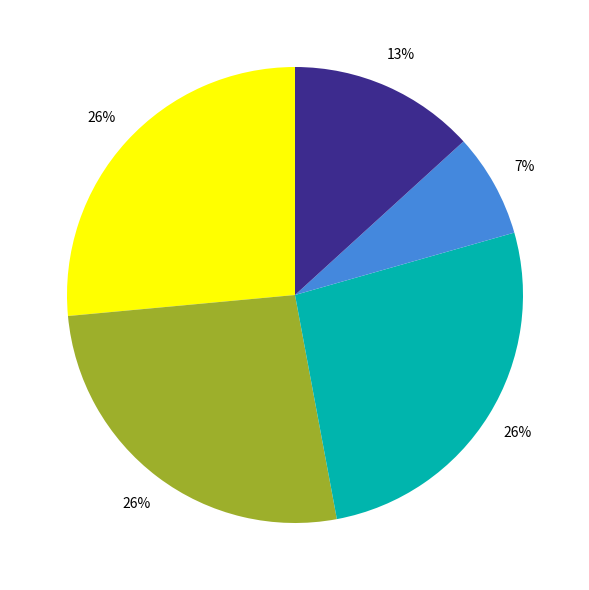

To the nearest percent, what is the difference between the largest and smallest slice percentages?

19%